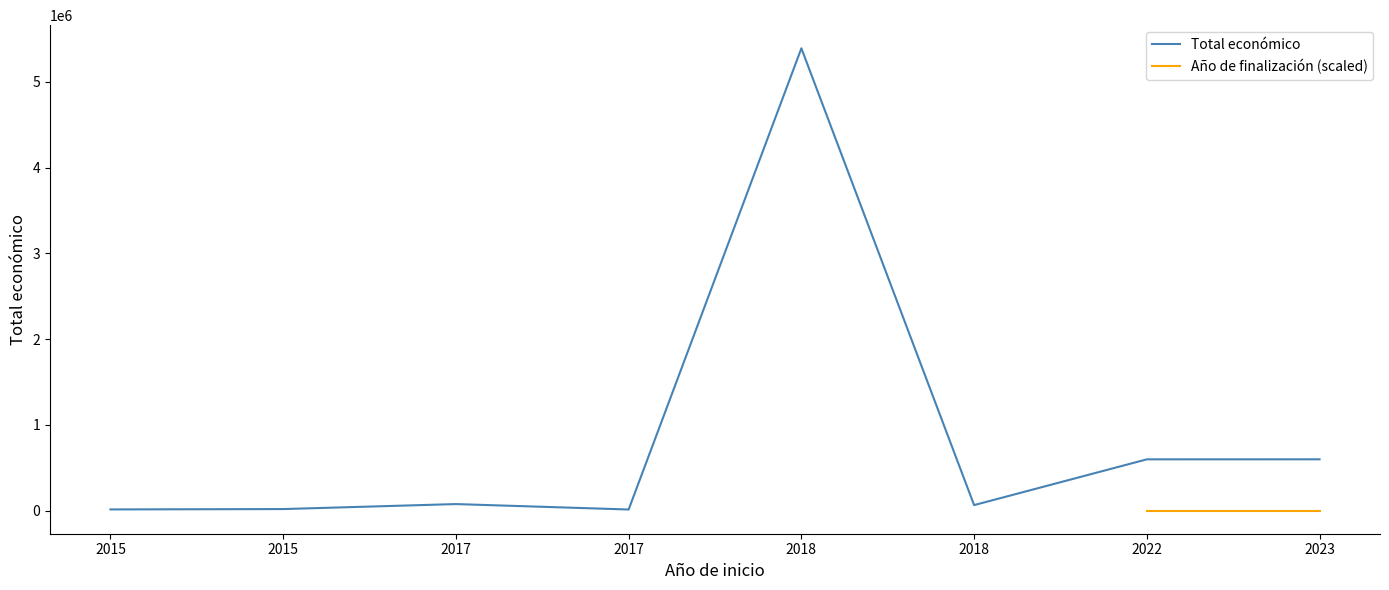

How many lines are shown in the chart?

2